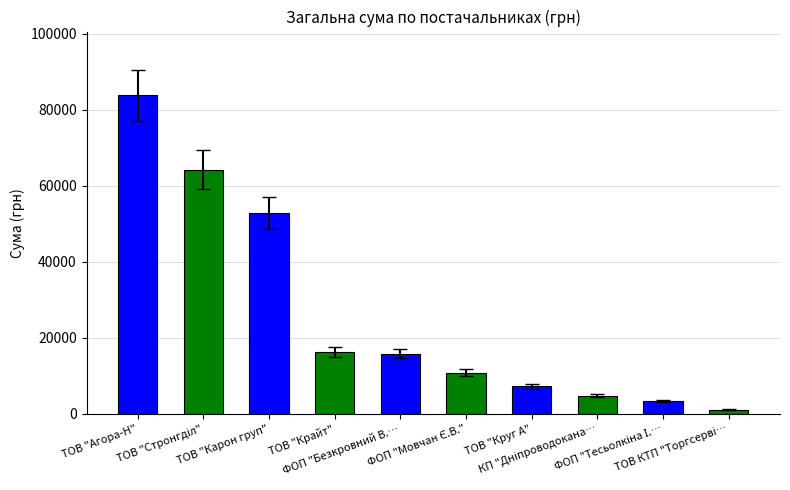

What is the label of the 10th bar from the right?

ТОВ "Агора-Н"